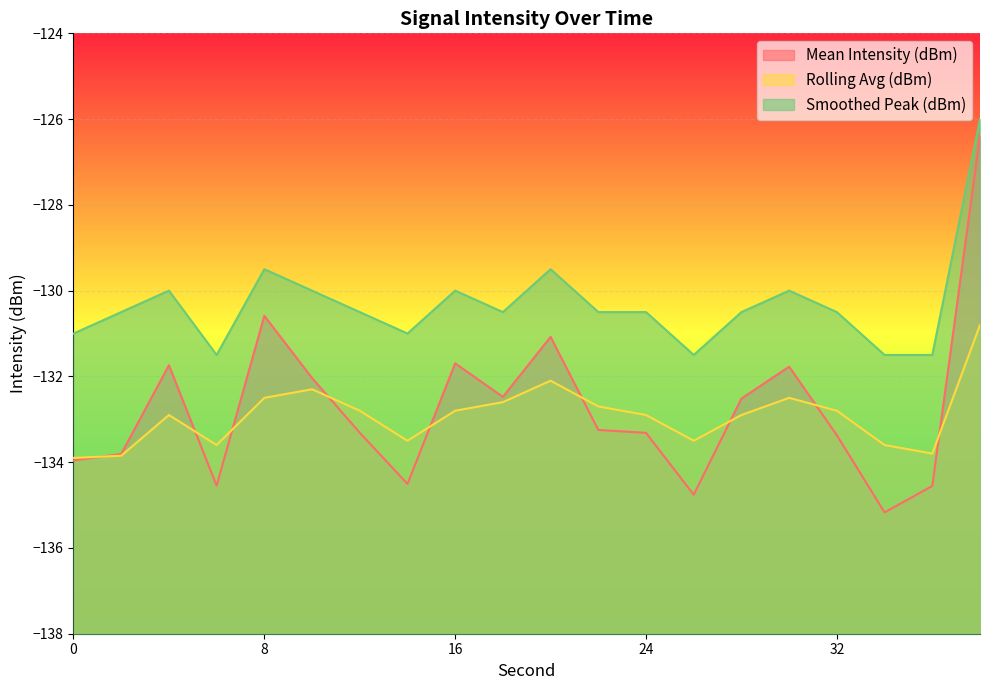

True or false: Rolling Avg (dBm) and Mean Intensity (dBm) cross at least once.

True